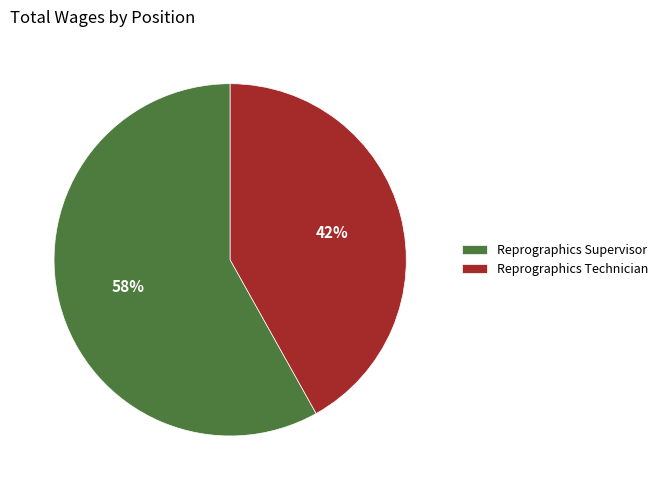

To the nearest percent, what is the difference between the Reprographics Technician and Reprographics Supervisor slice percentages?

16%